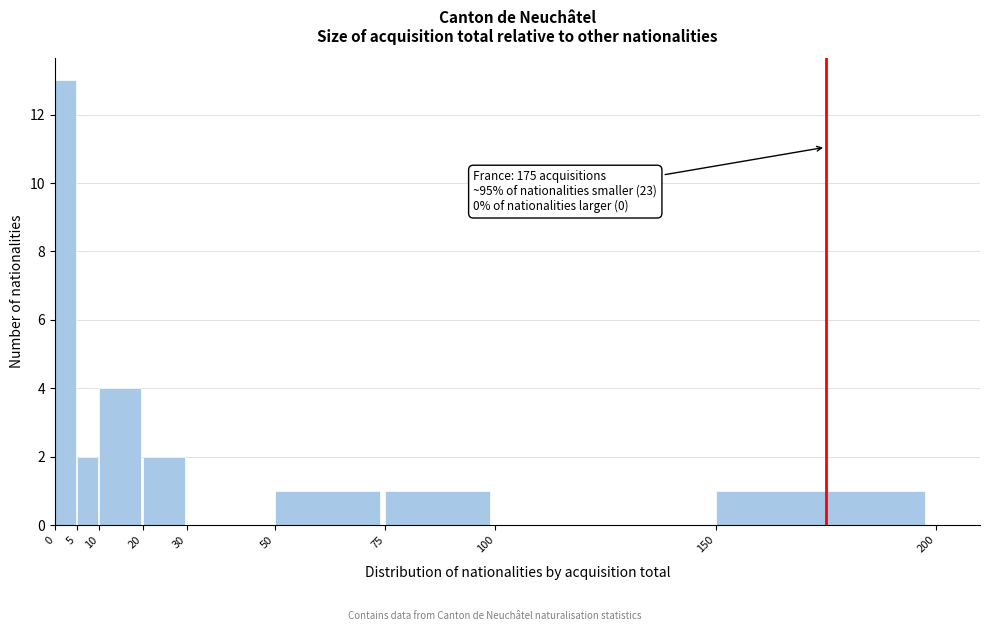

Over which range of the x-axis is the bar tallest?

0 to 5